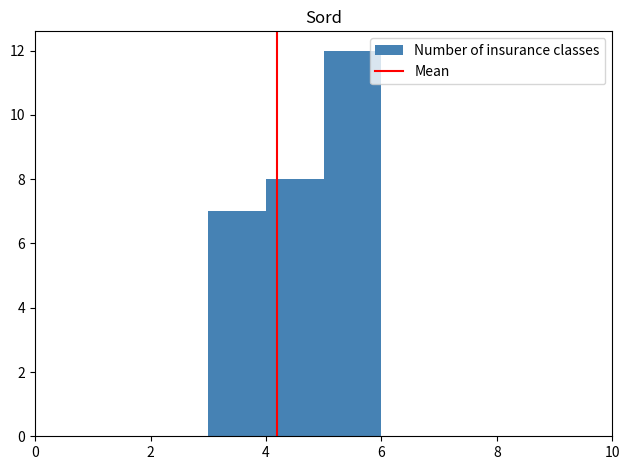

Reading left to right, list every bar in this chart as the range it spans on the x-axis followed by its height. The values are not printed on the chart, so give them approximately, as read against the axis.

0 to 1: 0
1 to 2: 0
2 to 3: 0
3 to 4: 7
4 to 5: 8
5 to 6: 12
6 to 7: 0
7 to 8: 0
8 to 9: 0
9 to 10: 0